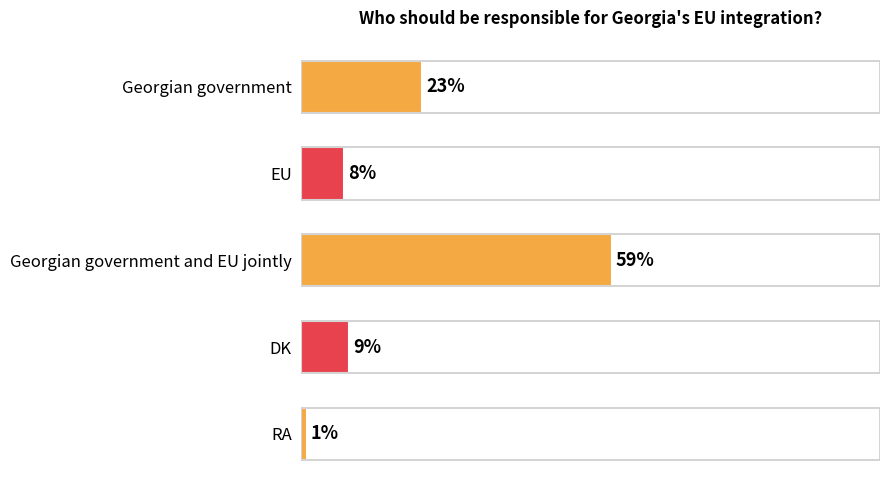

What is the label of the 5th bar from the top?

RA